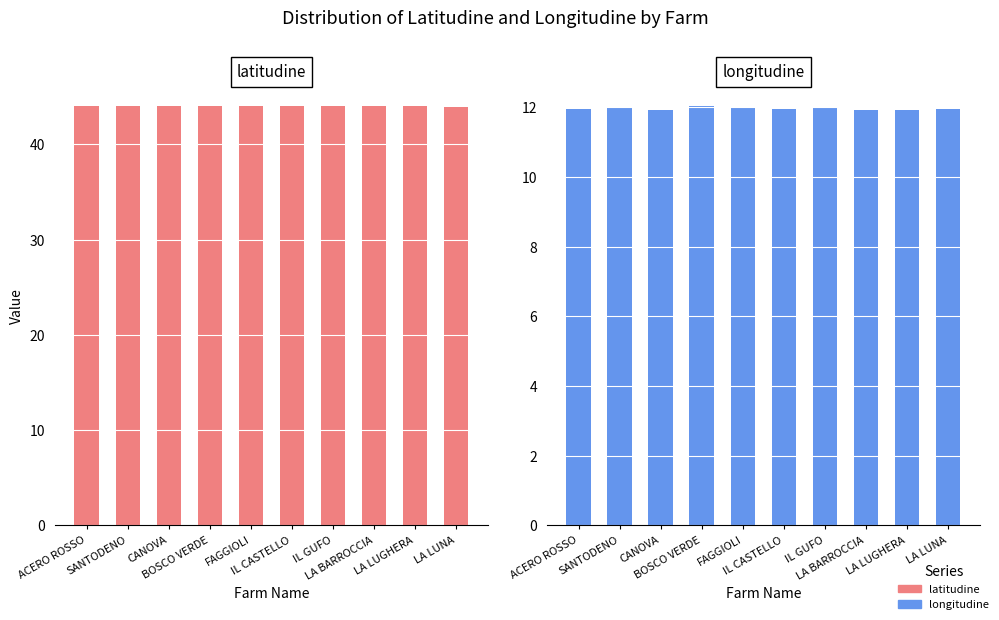

What is the sum of all latitudine values?

440.1